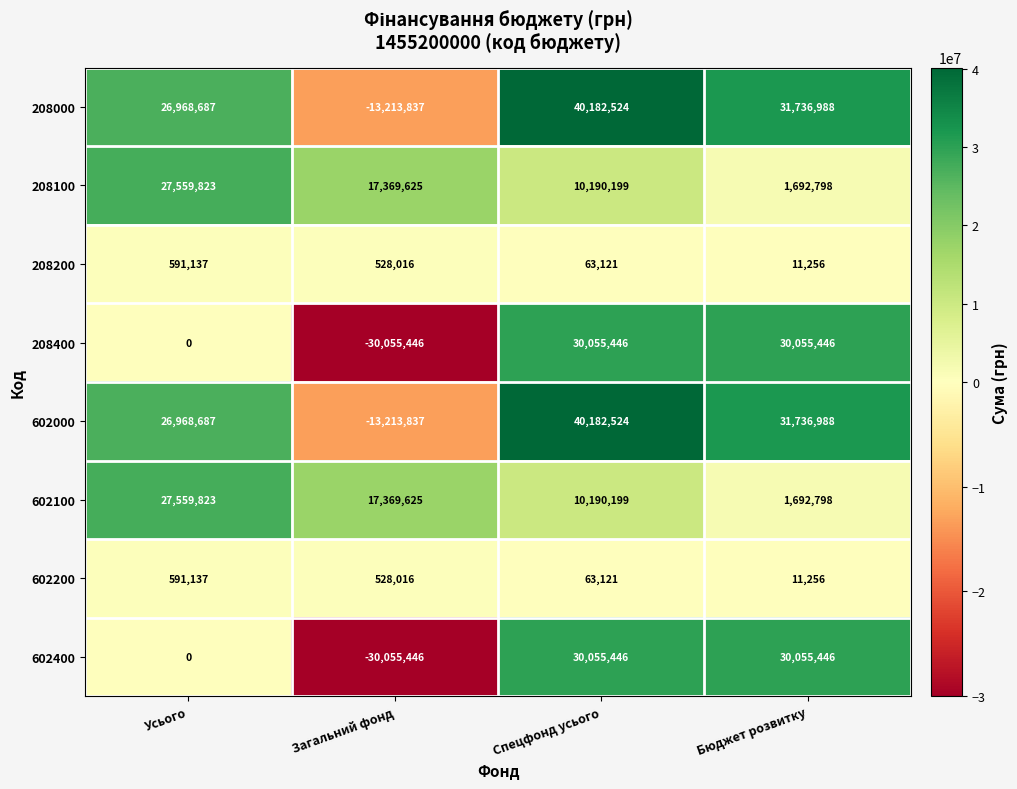

Where is 208200 nearest to the value 301196?

Загальний фонд